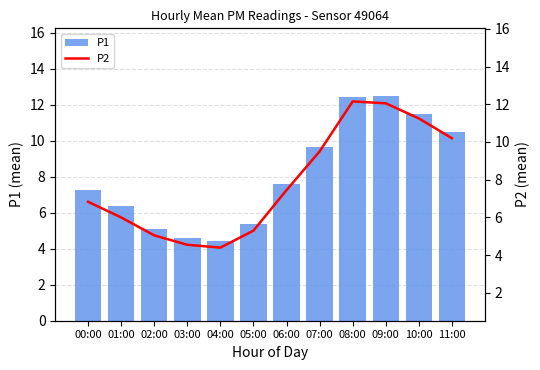

The P1 series shows 6.1 at 04:00. True or false?

False